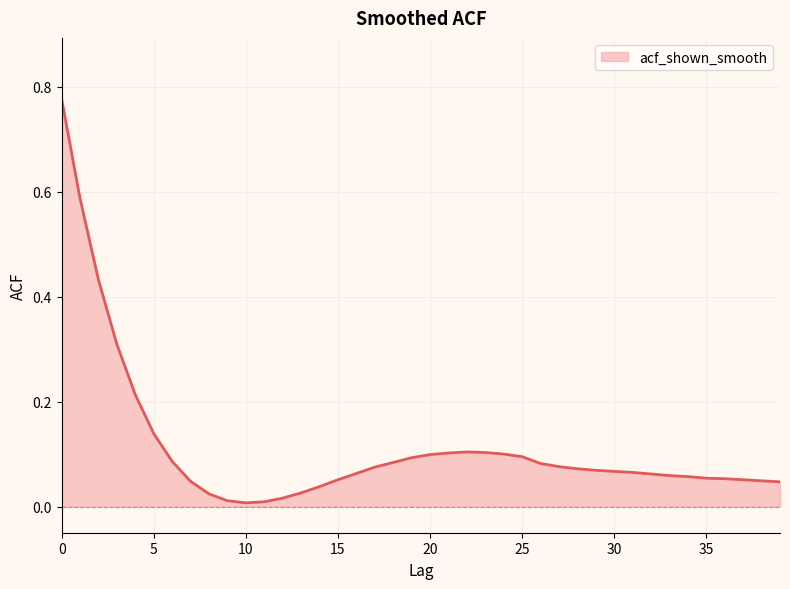

At which category does the data reach its first local valley?

10